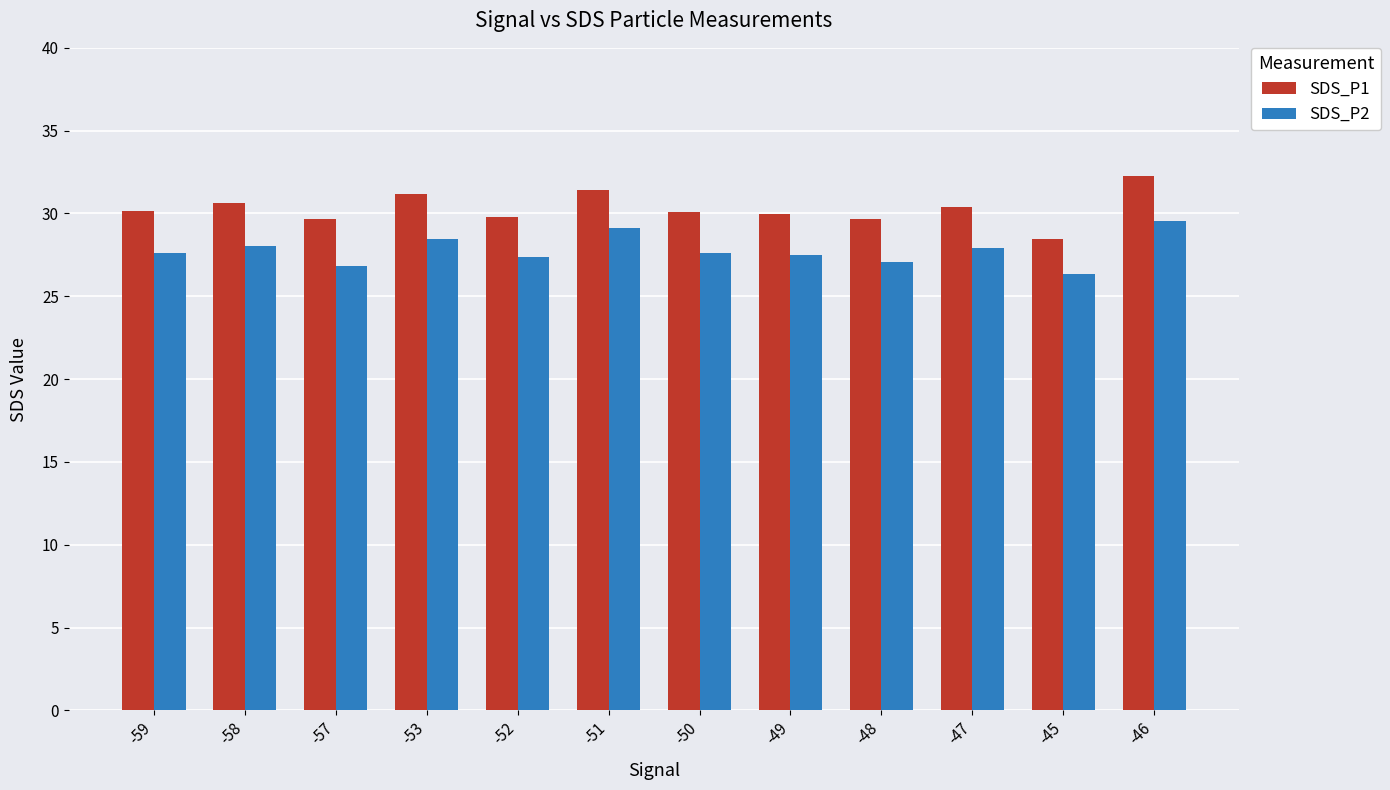

What is the label of the 10th bar from the left?

-47